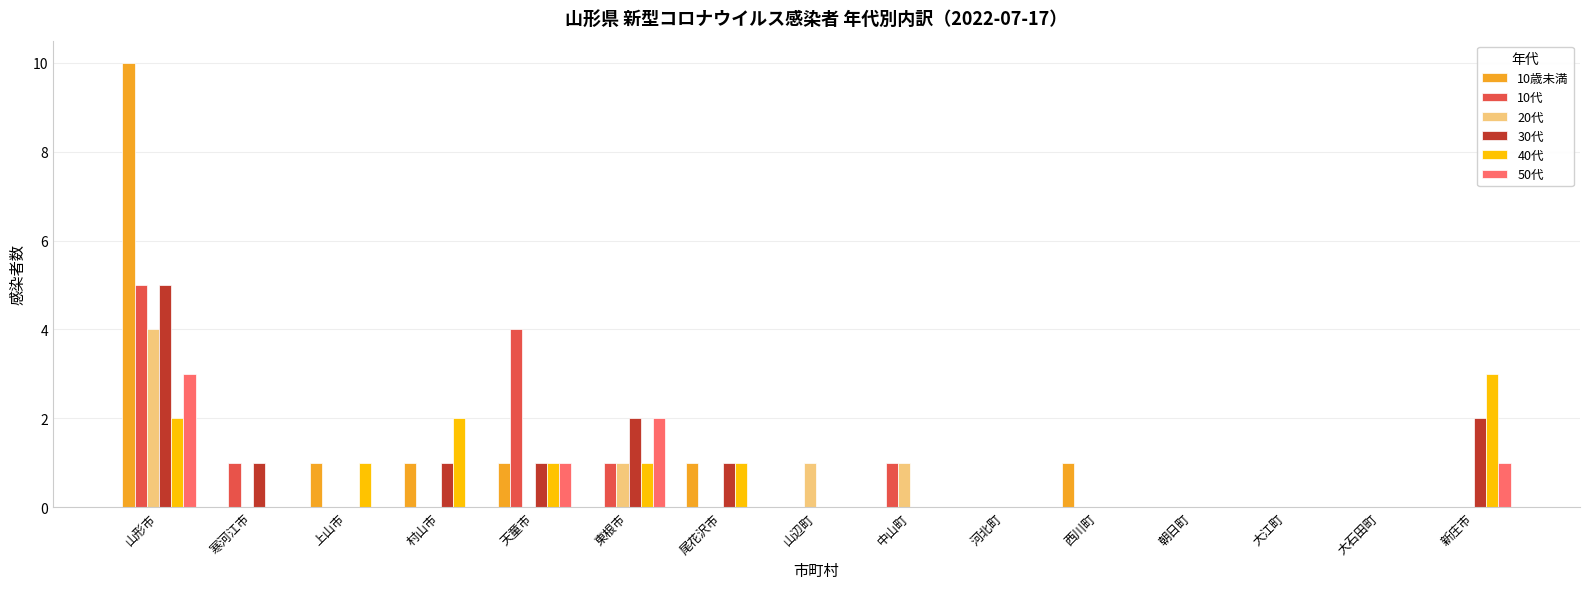

Reading left to right, what are all the values shown in this chart?

10歳未満: 10	0	1	1	1	0	1	0	0	0	1	0	0	0	0
10代: 5	1	0	0	4	1	0	0	1	0	0	0	0	0	0
20代: 4	0	0	0	0	1	0	1	1	0	0	0	0	0	0
30代: 5	1	0	1	1	2	1	0	0	0	0	0	0	0	2
40代: 2	0	1	2	1	1	1	0	0	0	0	0	0	0	3
50代: 3	0	0	0	1	2	0	0	0	0	0	0	0	0	1